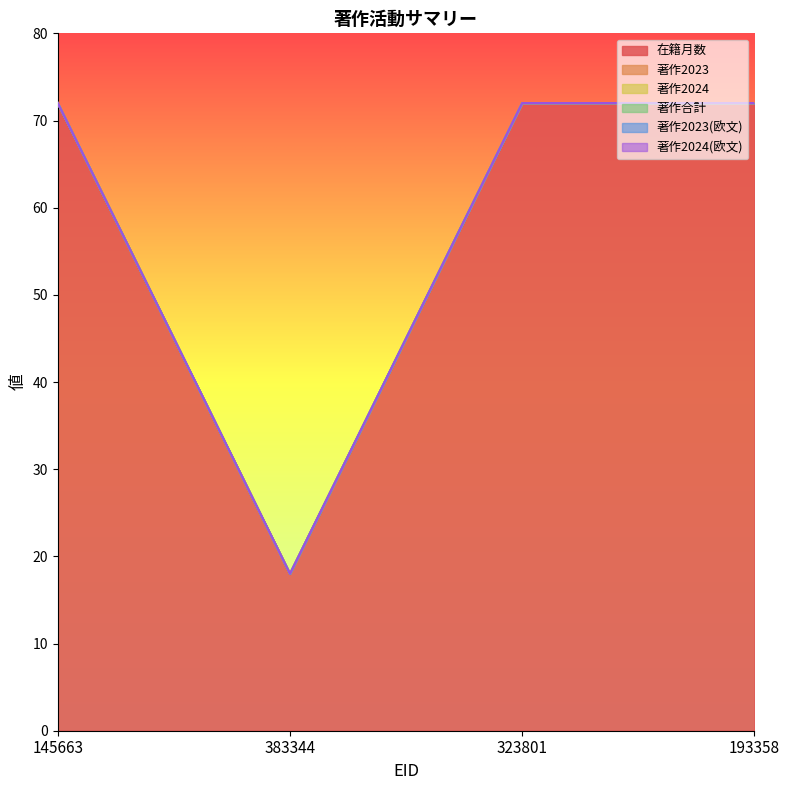

At which category is the sum across all series the highest?

145663